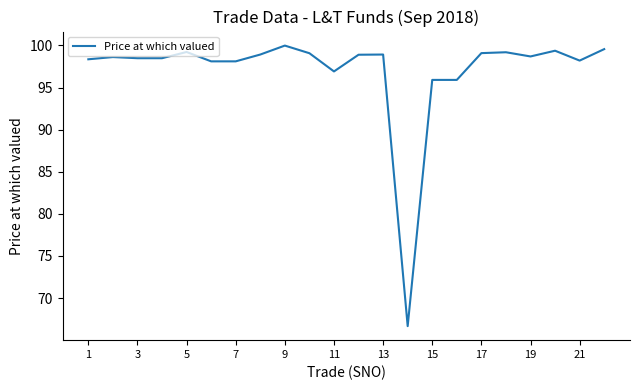

Does the chart display data point markers on the line(s)?

No